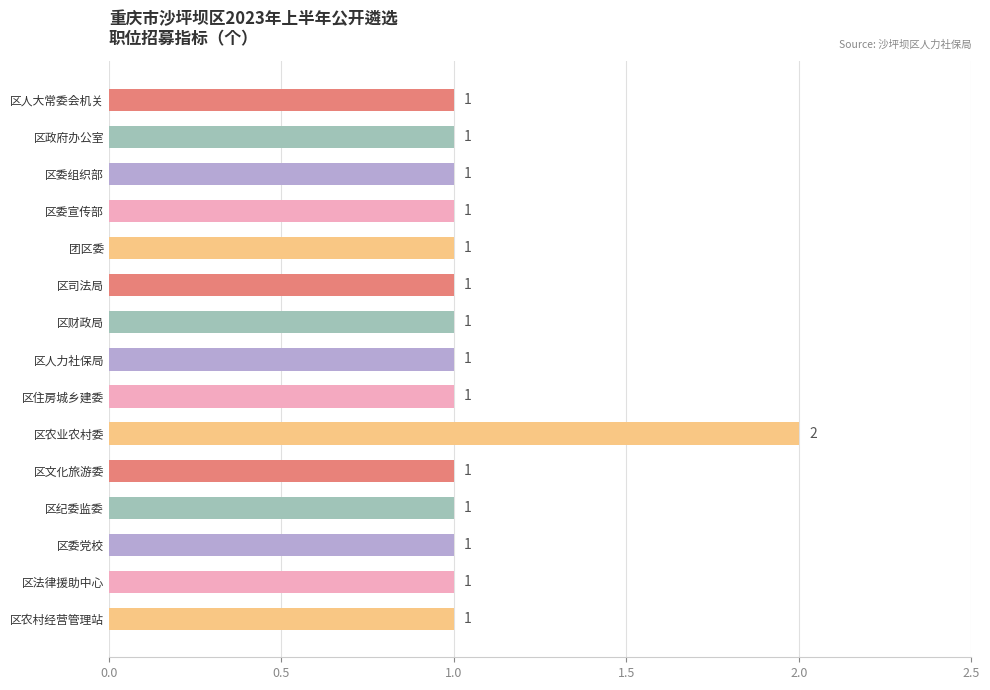

Approximately how many times larger is the value at 区委组织部 compared to 区委党校?

1.0